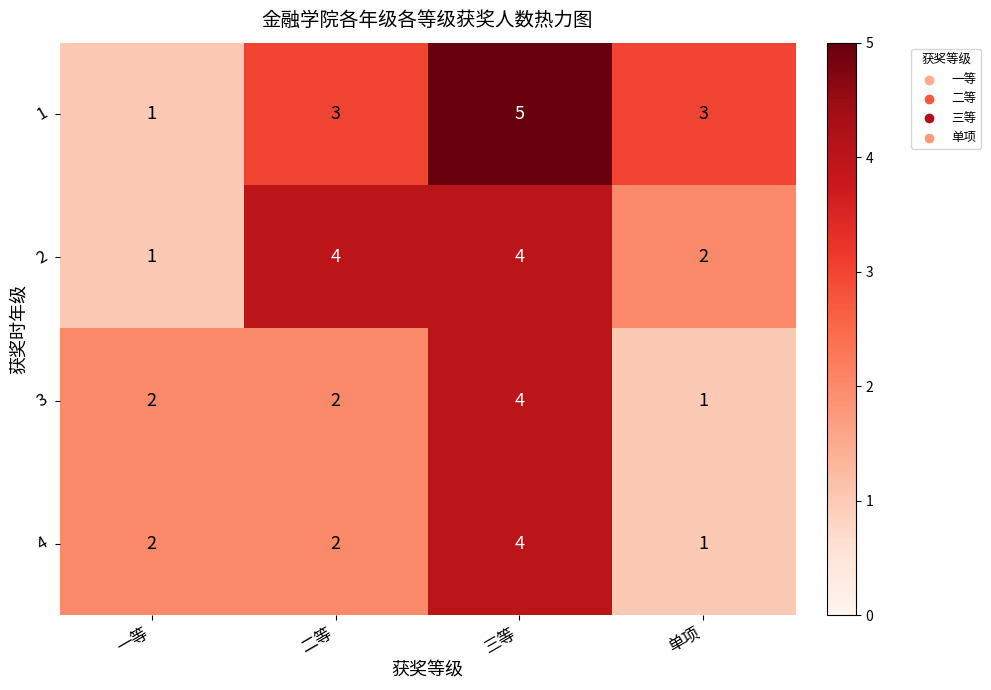

Reading left to right, transcribe all the data shown in this chart.

1: 一等=1	二等=3	三等=5	单项=3
2: 一等=1	二等=4	三等=4	单项=2
3: 一等=2	二等=2	三等=4	单项=1
4: 一等=2	二等=2	三等=4	单项=1